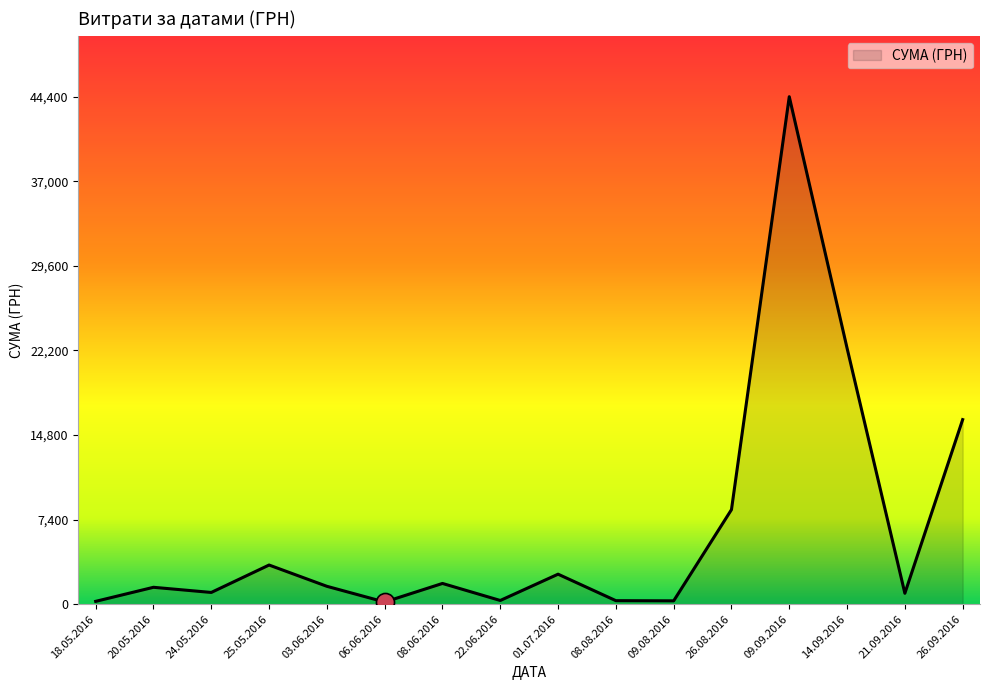

At which category does the data reach its first local peak?

20.05.2016